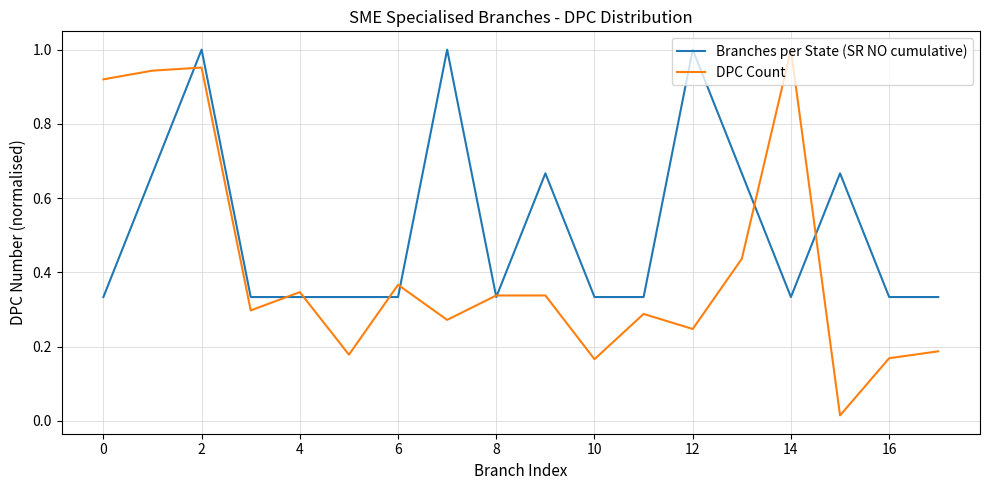

List the series in order of their overall mean, highest first.

Branches per State (SR NO cumulative), DPC Count